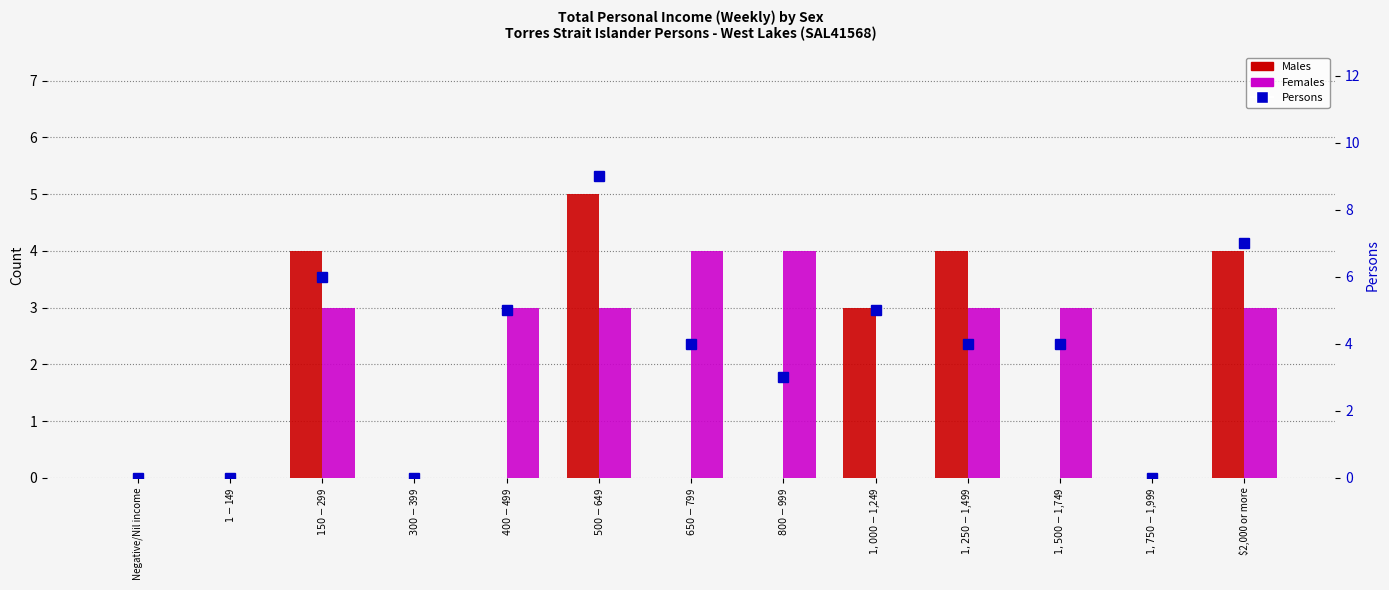

What is the sum of the Females values at $400-$499 and $1,250-$1,499?

6